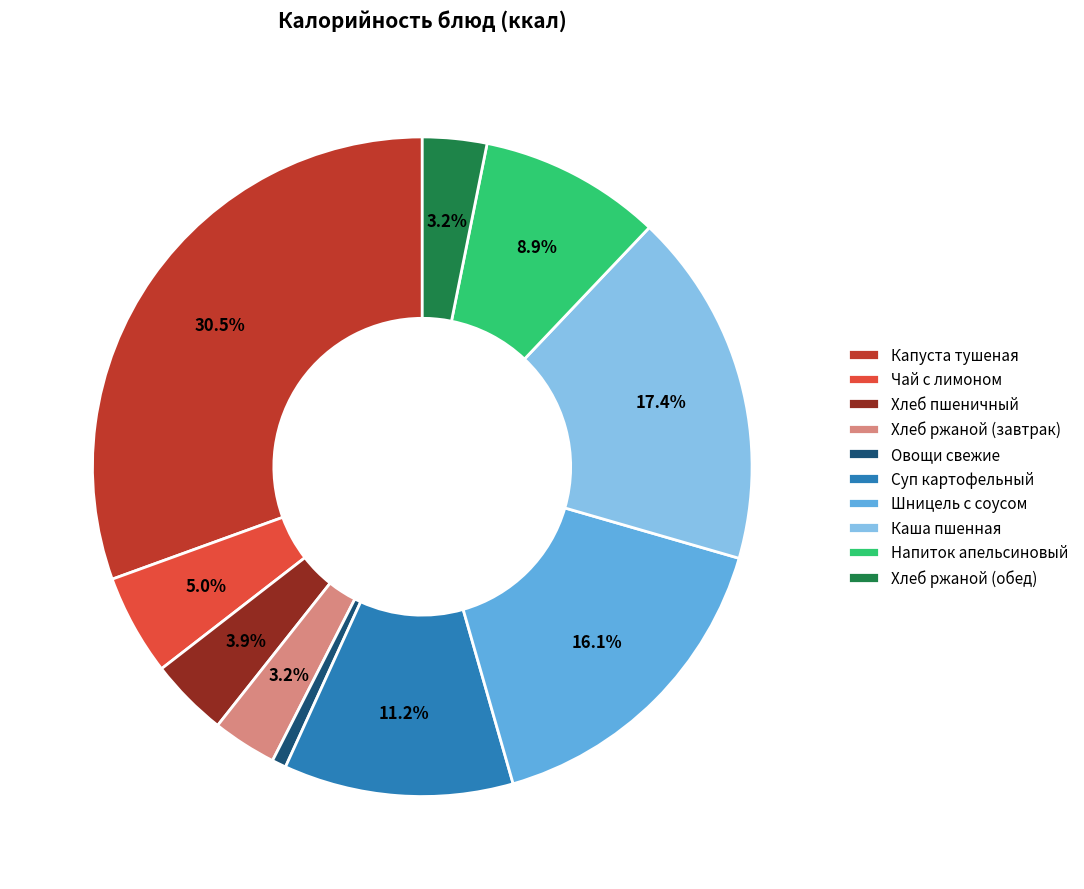

To the nearest percent, what is the difference between the Суп картофельный and Хлеб ржаной (обед) slice percentages?

8%